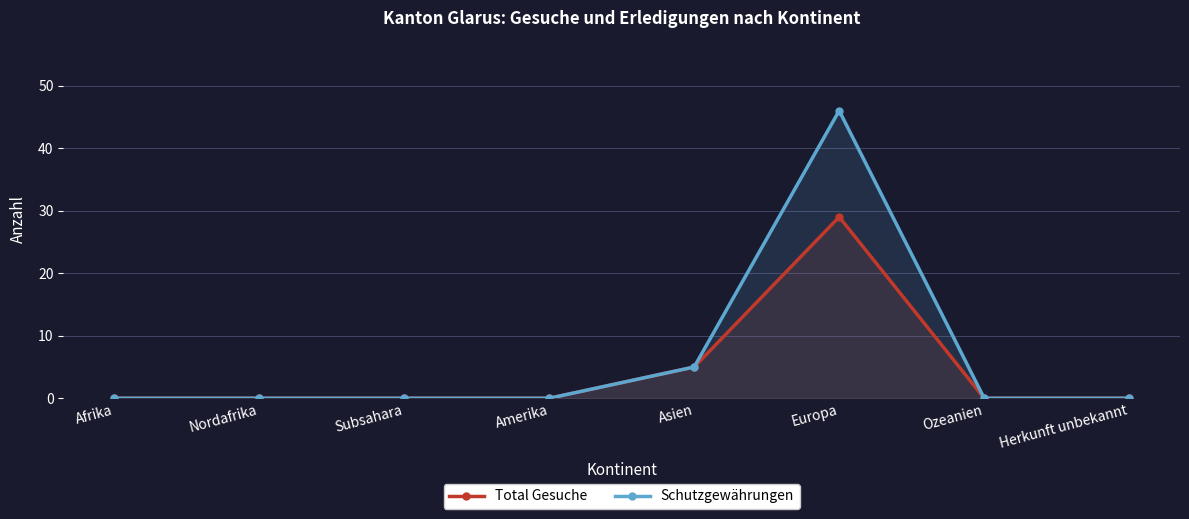

Between Afrika and Ozeanien, which series saw the biggest shift?

Total Gesuche